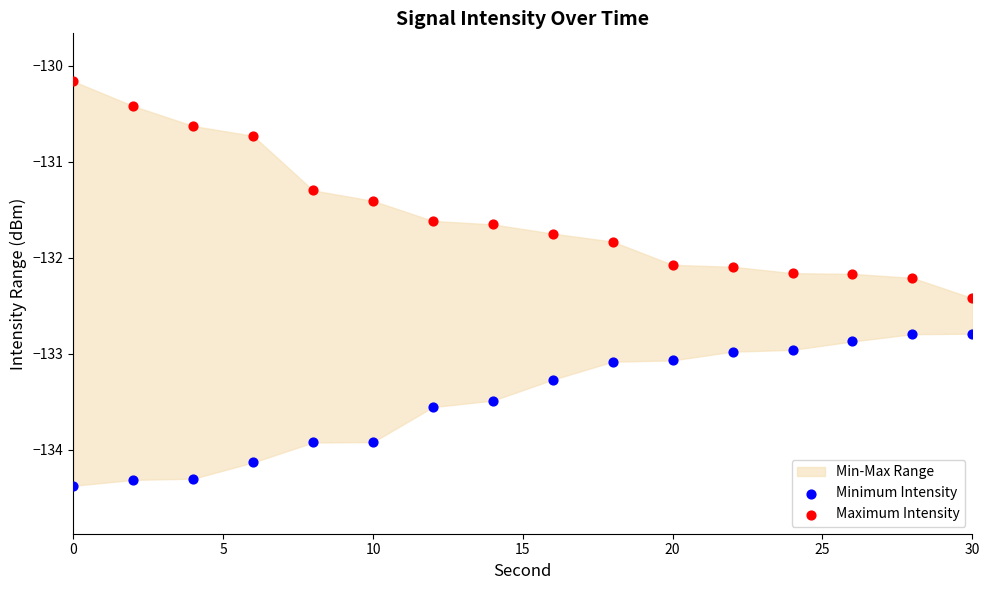

What is the X range (max minus min) for the scatter plot?

30.0